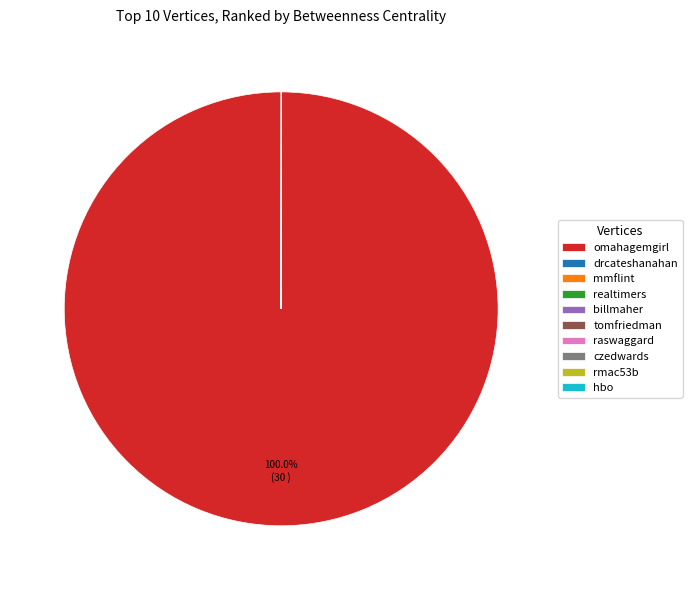

Which category has the biggest portion of the pie?

omahagemgirl